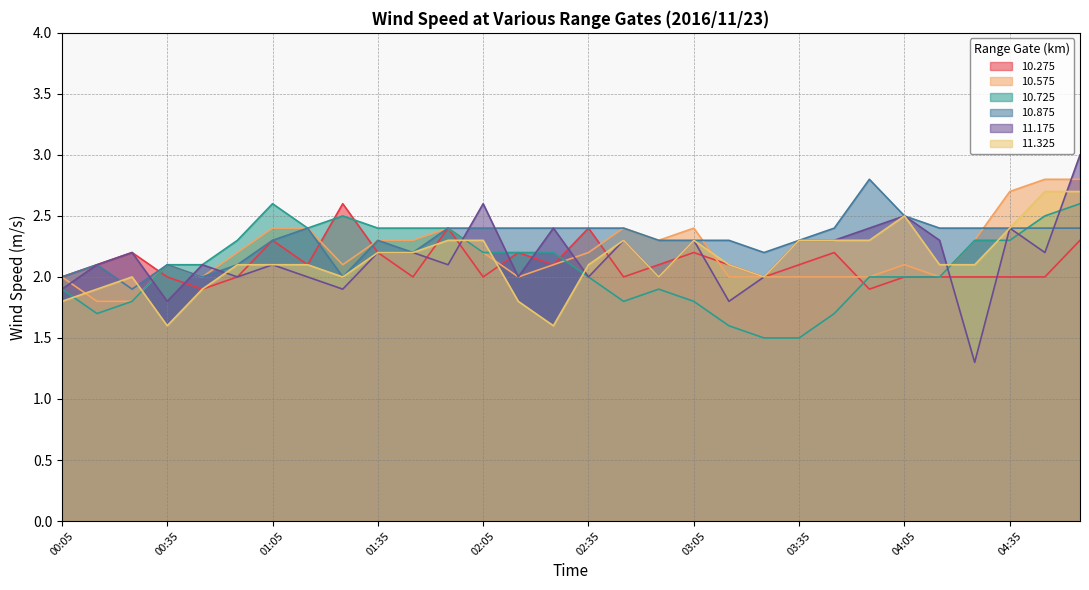

At which category does the chart reach its peak across all series?

04:55